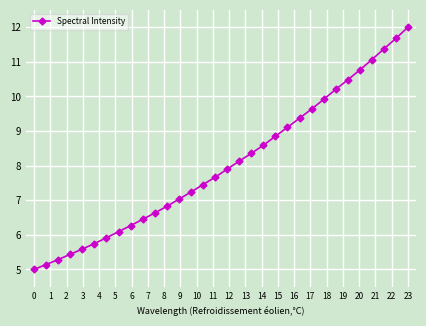

Does the chart have visible grid lines?

Yes